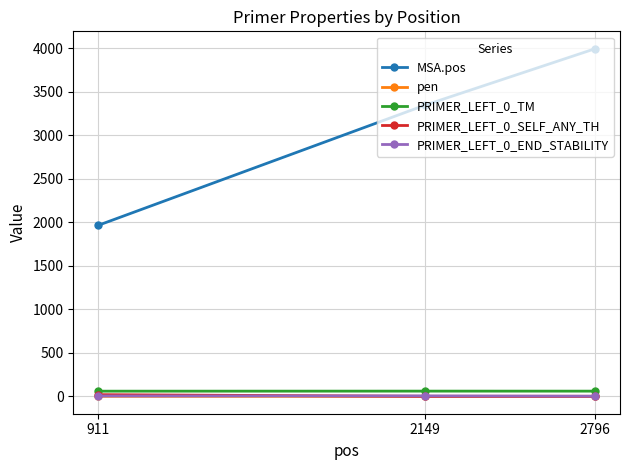

The value of pen at 2149 is 0.0. True or false?

True